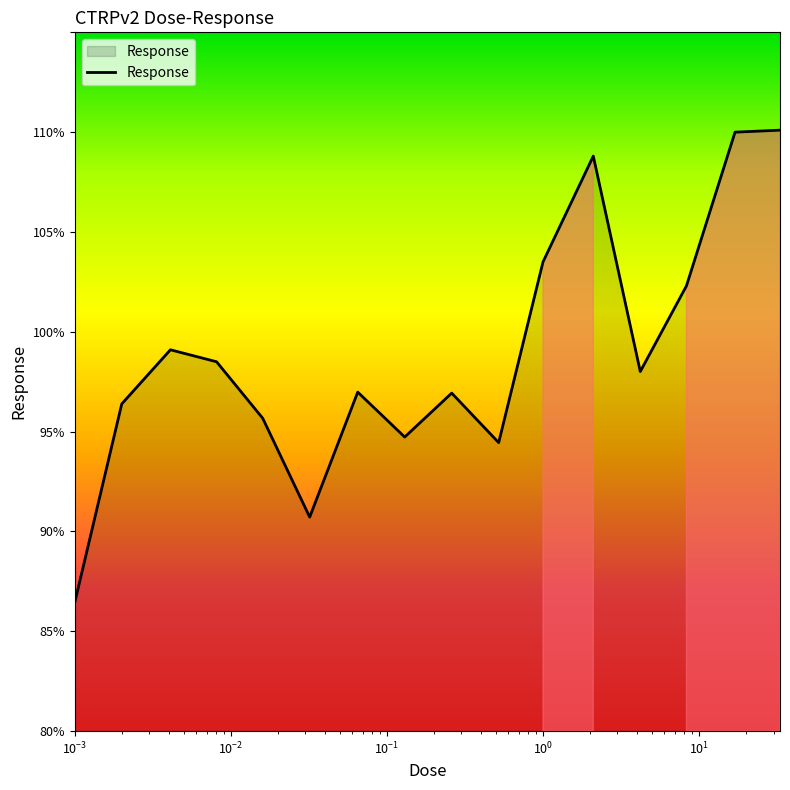

What is the minimum value shown in the chart?

86.5